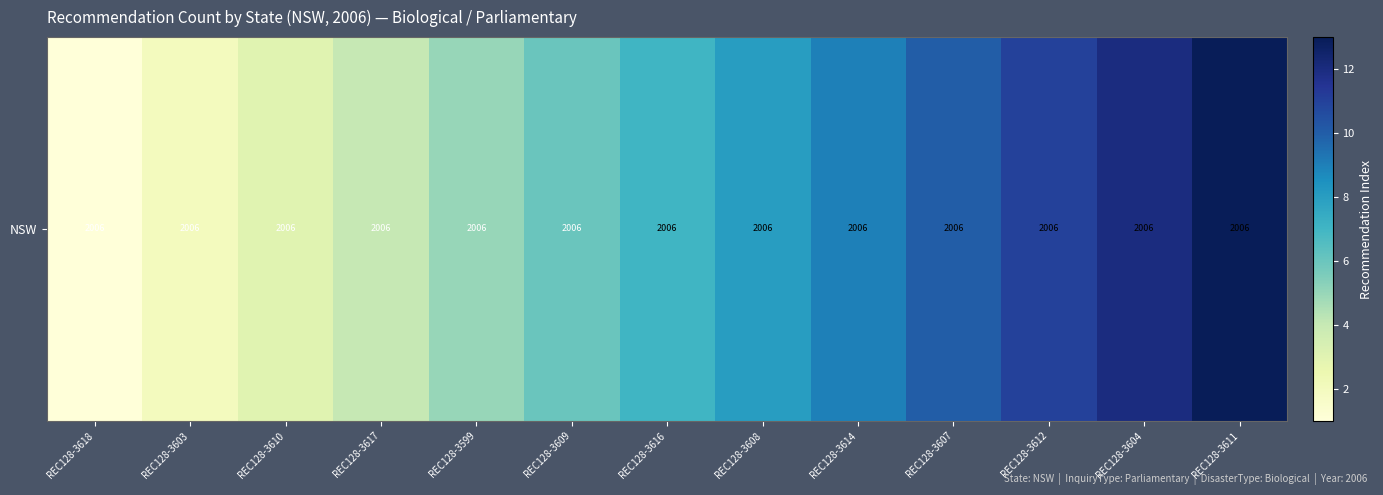

What is the minimum value shown in the chart?

1